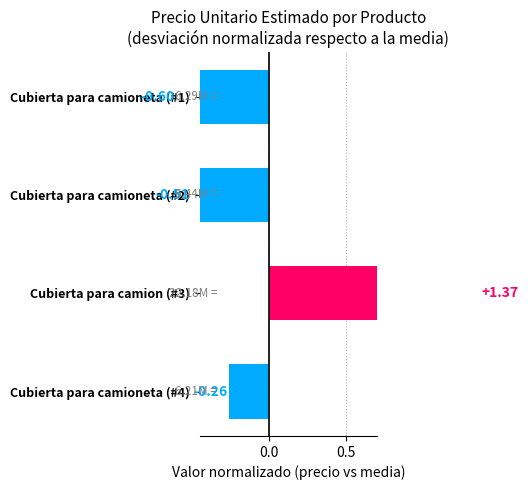

Is it true that the value at Cubierta para camioneta (#4) is -0.3?

True